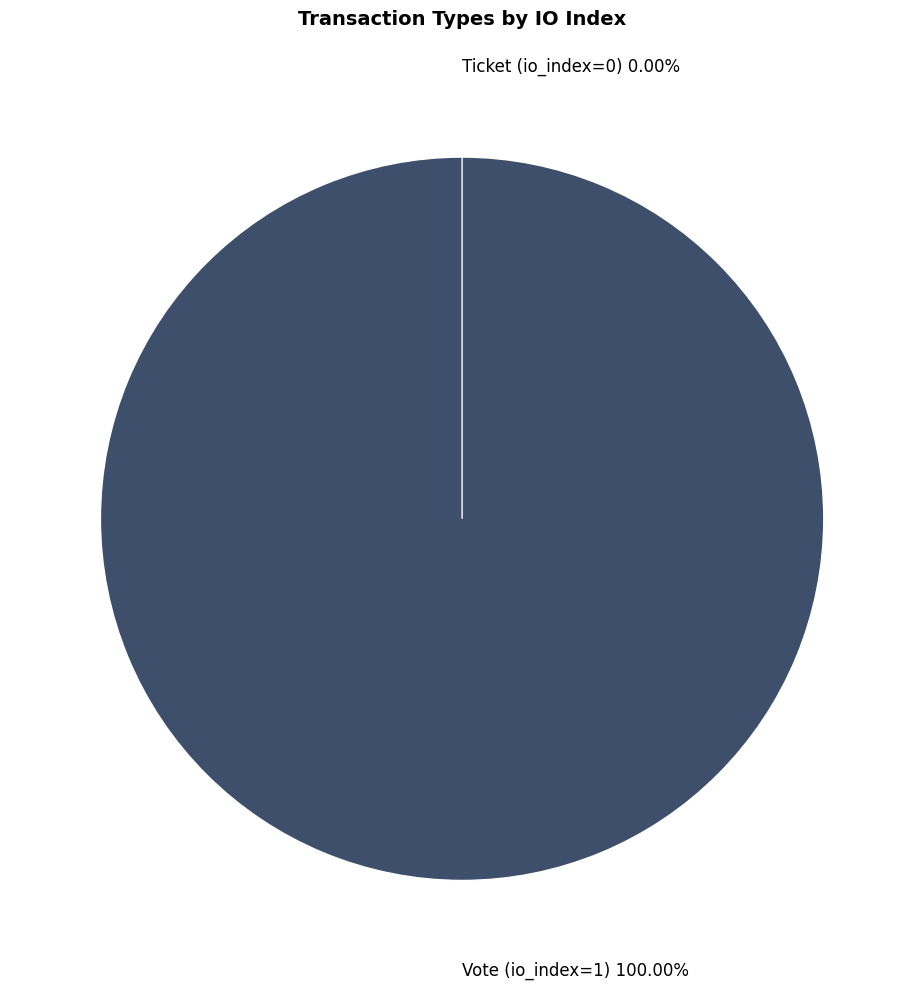

Which category accounts for the majority?

Vote (io_index=1)